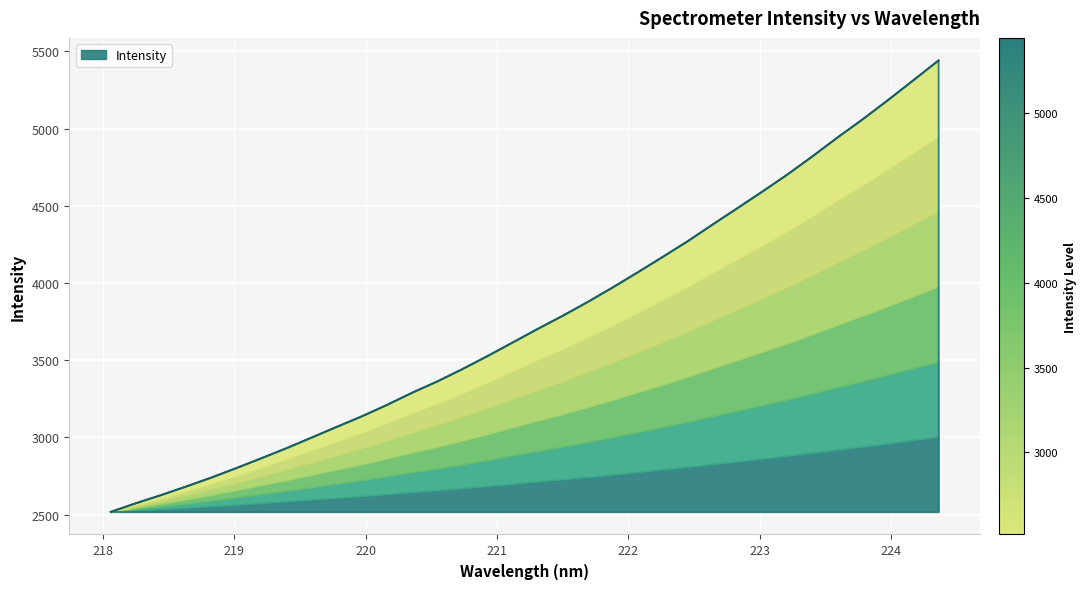

Which has a higher value, 223.408 or 220.9264?

223.408